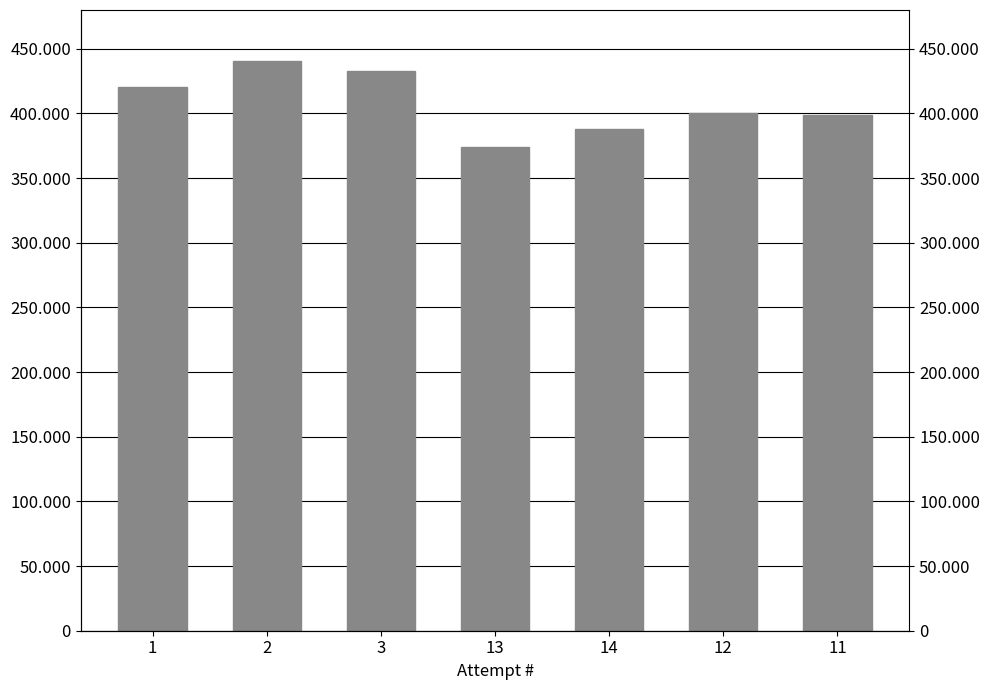

Does the chart contain stacked bars?

No